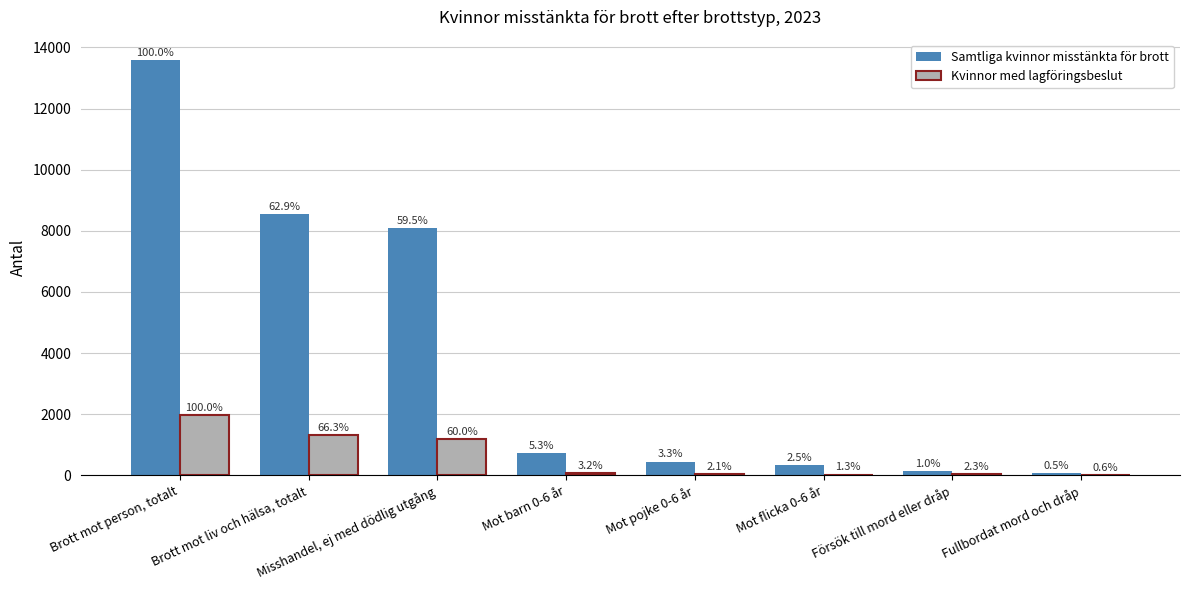

List the series in order of their peak value, lowest first.

Kvinnor med lagföringsbeslut, Samtliga kvinnor misstänkta för brott